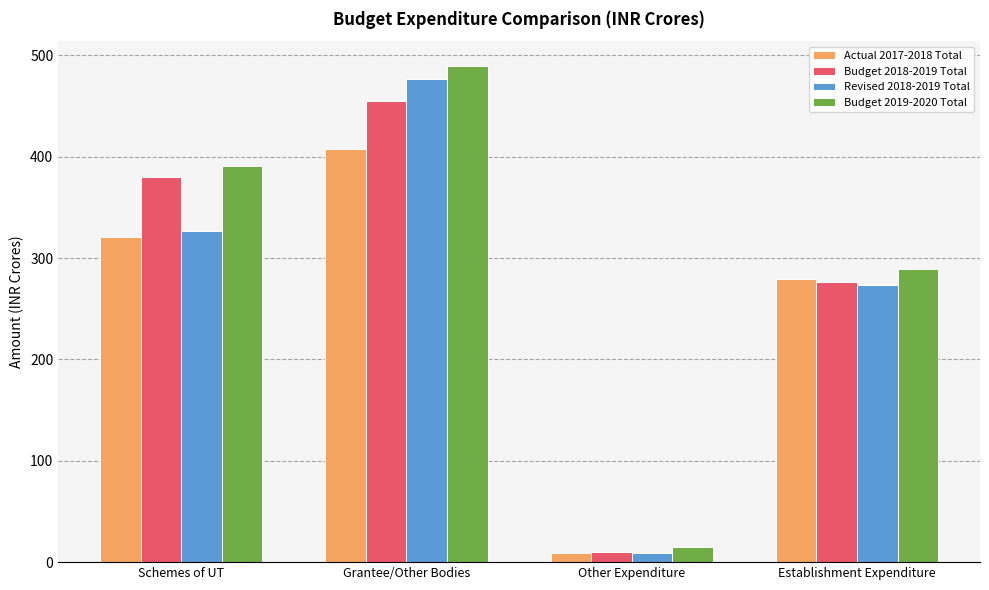

Is the value of Budget 2018-2019 Total at Grantee/Other Bodies greater than the value of Actual 2017-2018 Total at Establishment Expenditure?

Yes